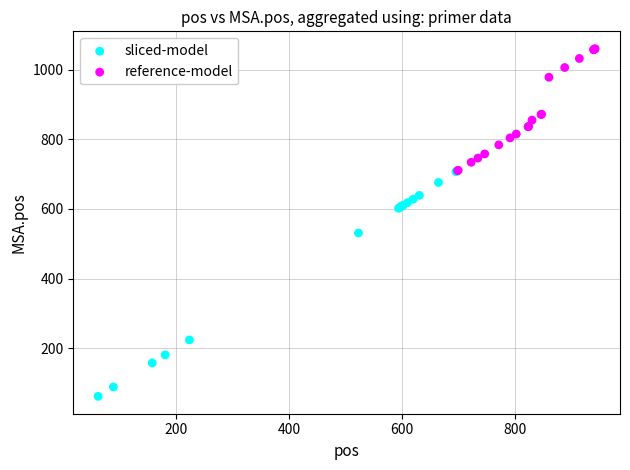

Which series reaches the maximum Y coordinate?

reference-model